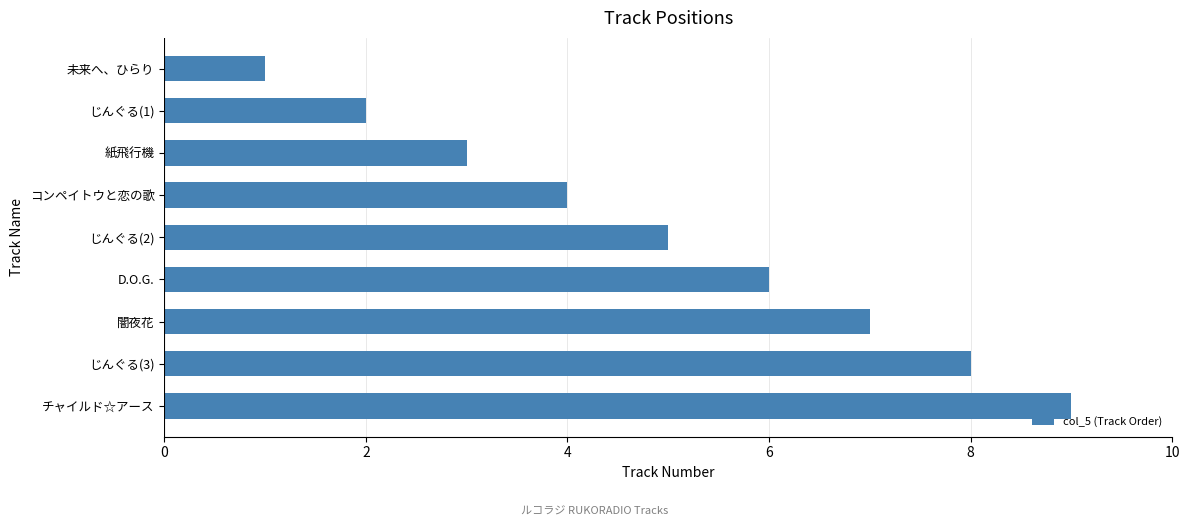

What is the ratio of the value at チャイルド☆アース to the value at 未来へ、ひらり?

9.0